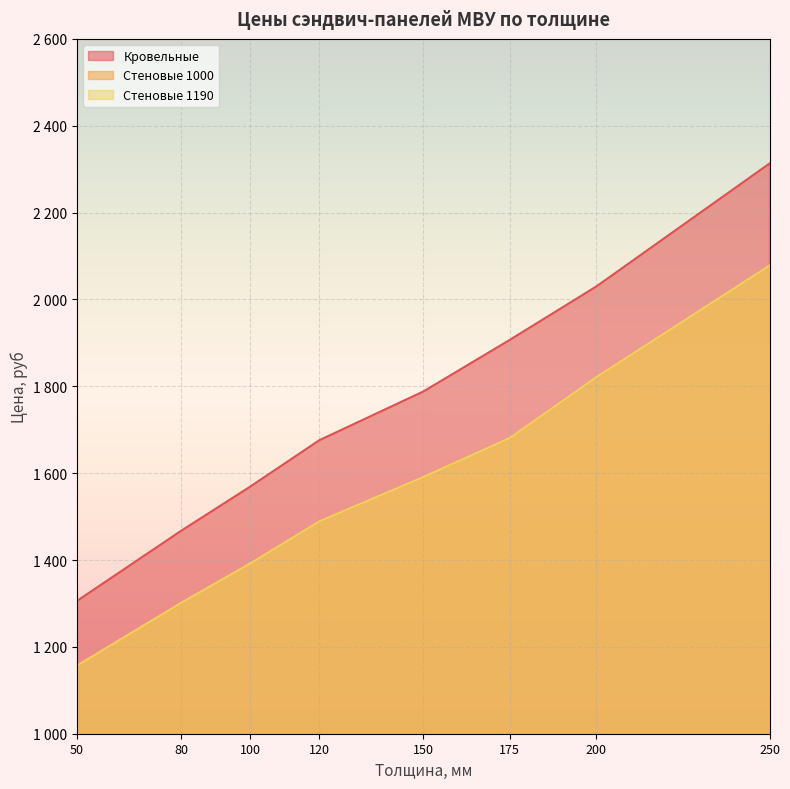

Which category has the highest value across all series?

250